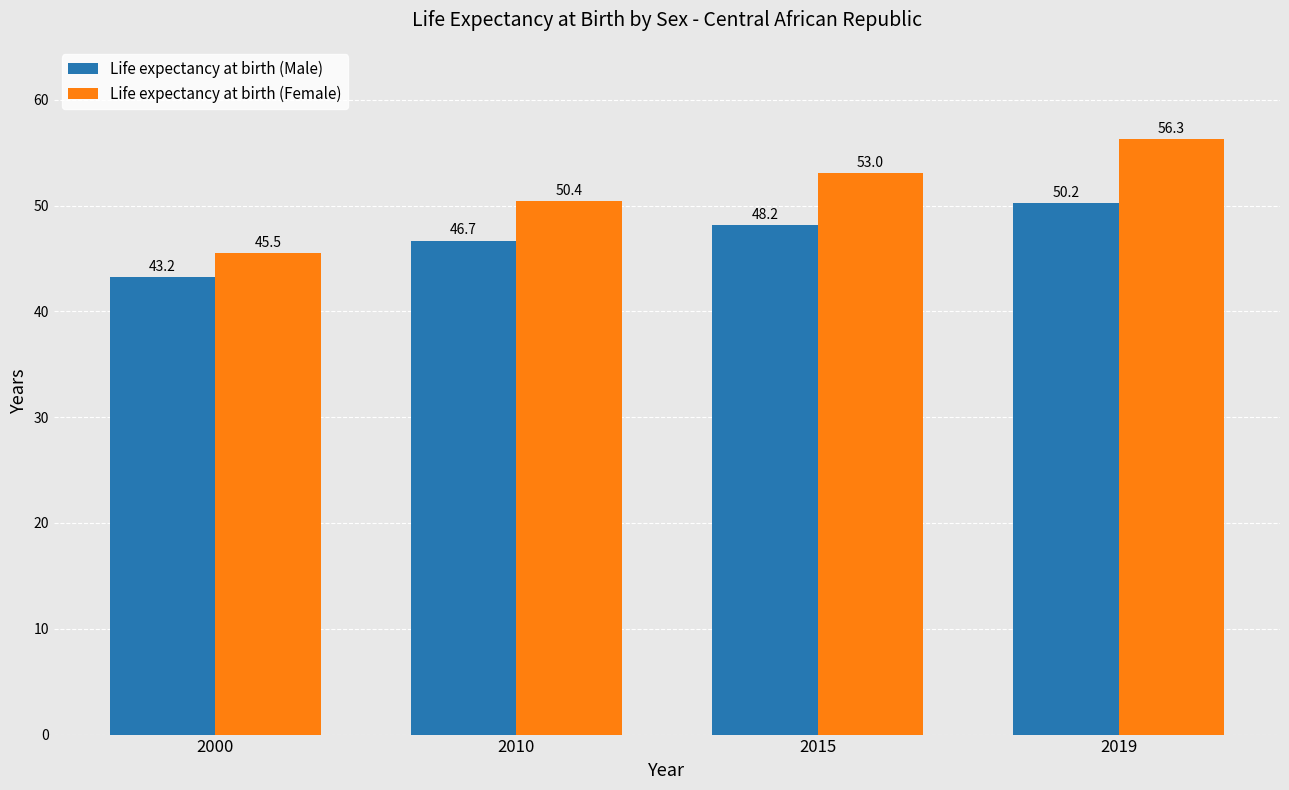

Reading left to right, what are all the values shown in this chart?

Life expectancy at birth (Male): 2000=43.2	2010=46.7	2015=48.2	2019=50.2
Life expectancy at birth (Female): 2000=45.5	2010=50.4	2015=53.0	2019=56.3